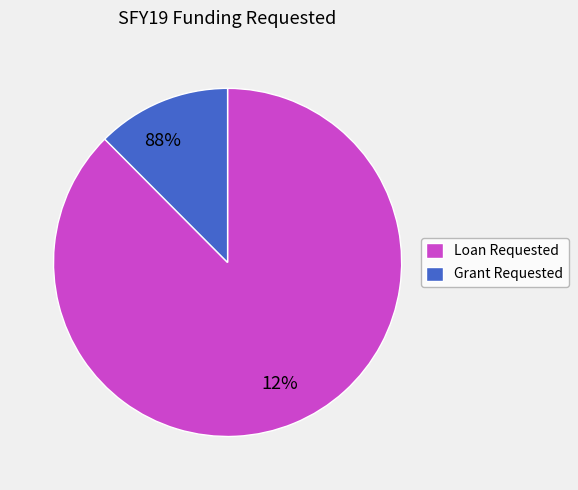

True or false: Loan Requested accounts for 82% of the total.

False